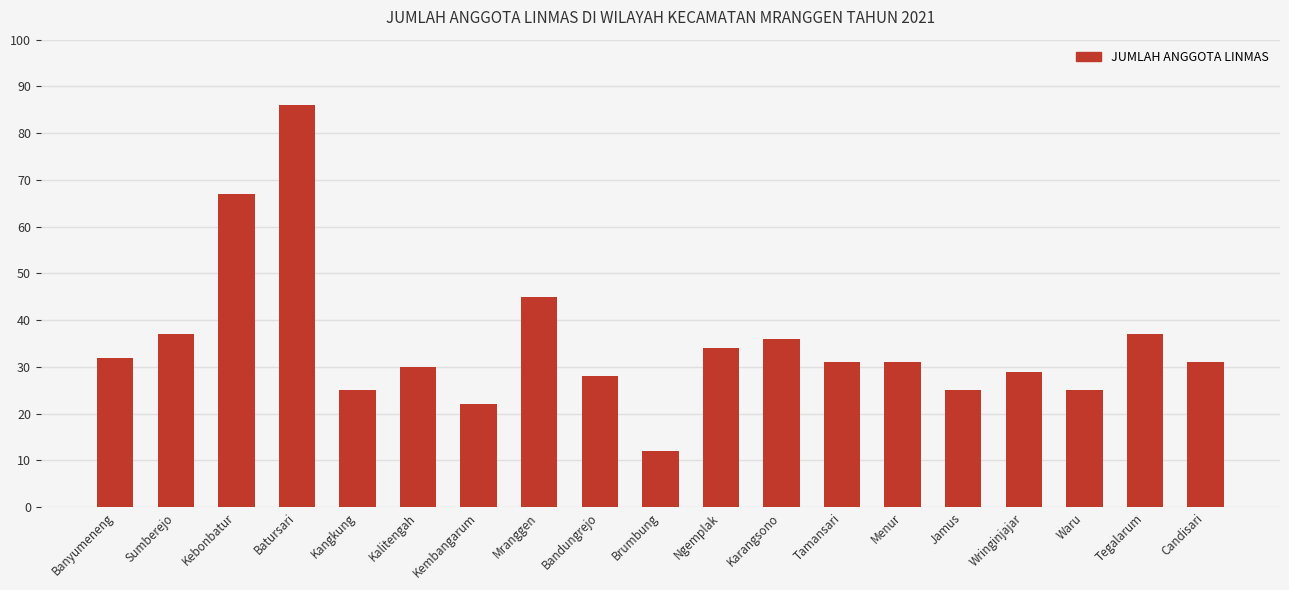

The value at Kembangarum is 9. True or false?

False